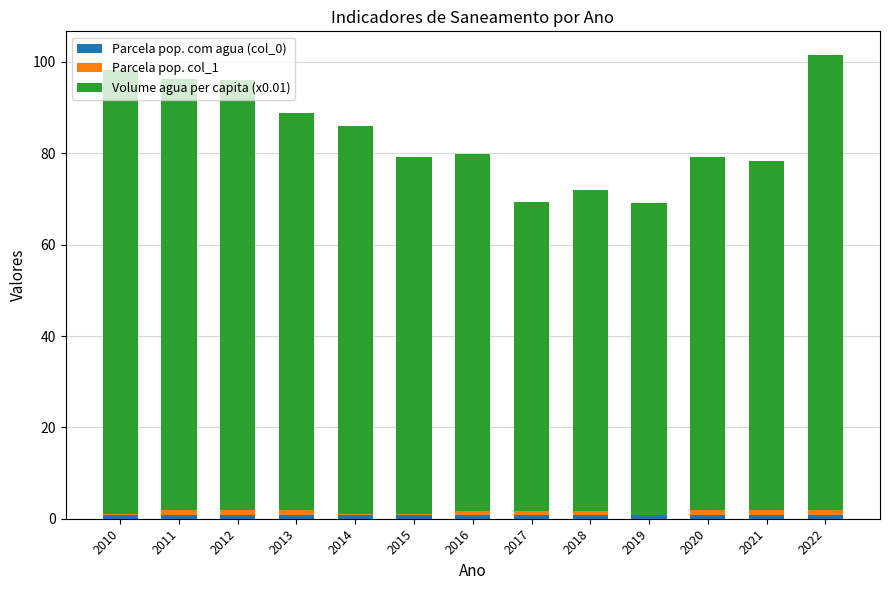

Count the number of data series in this chart.

3